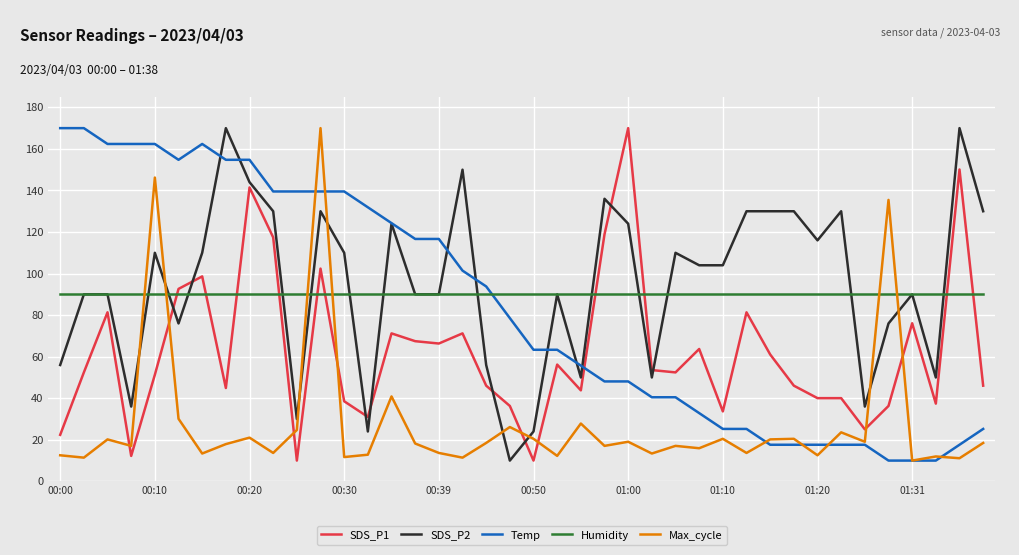

True or false: SDS_P1 and Humidity cross at least once.

True